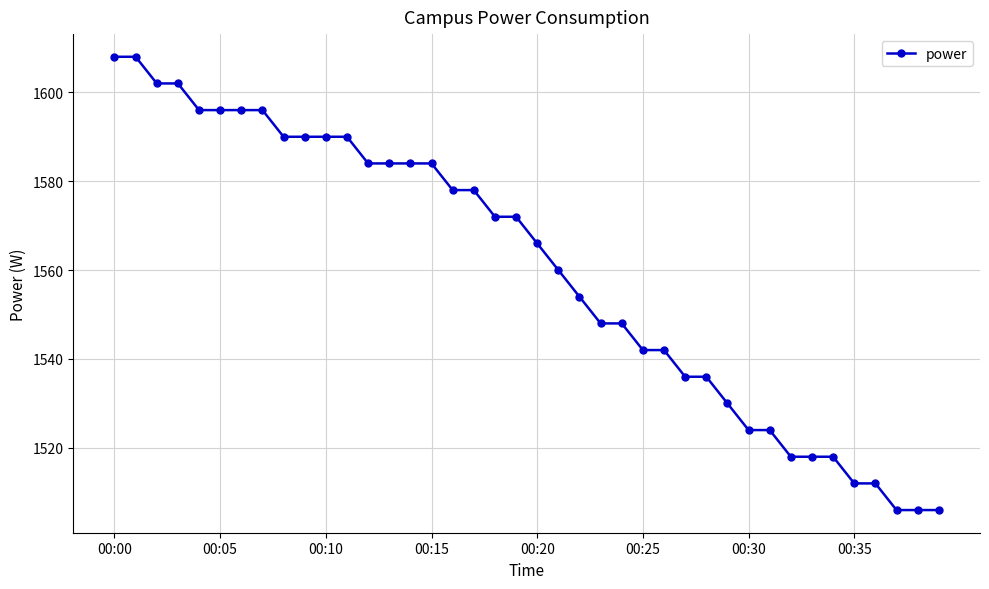

What is the difference between the maximum and minimum values?

102